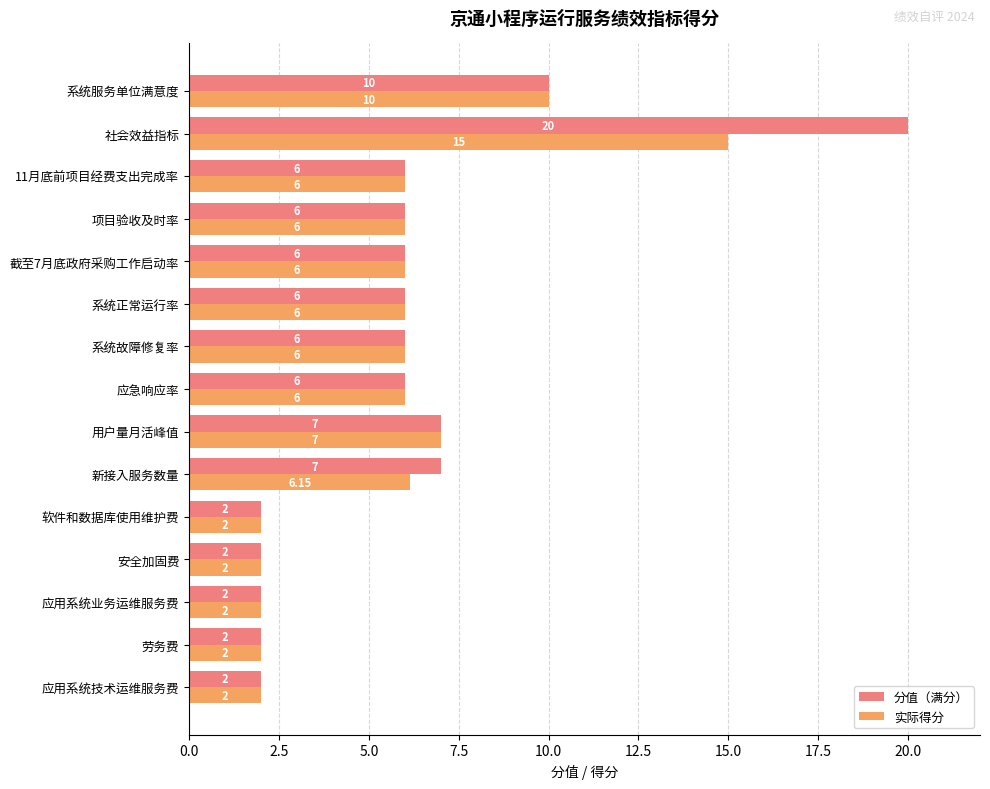

Rank the series by their maximum value, from lowest to highest.

实际得分, 分值（满分）